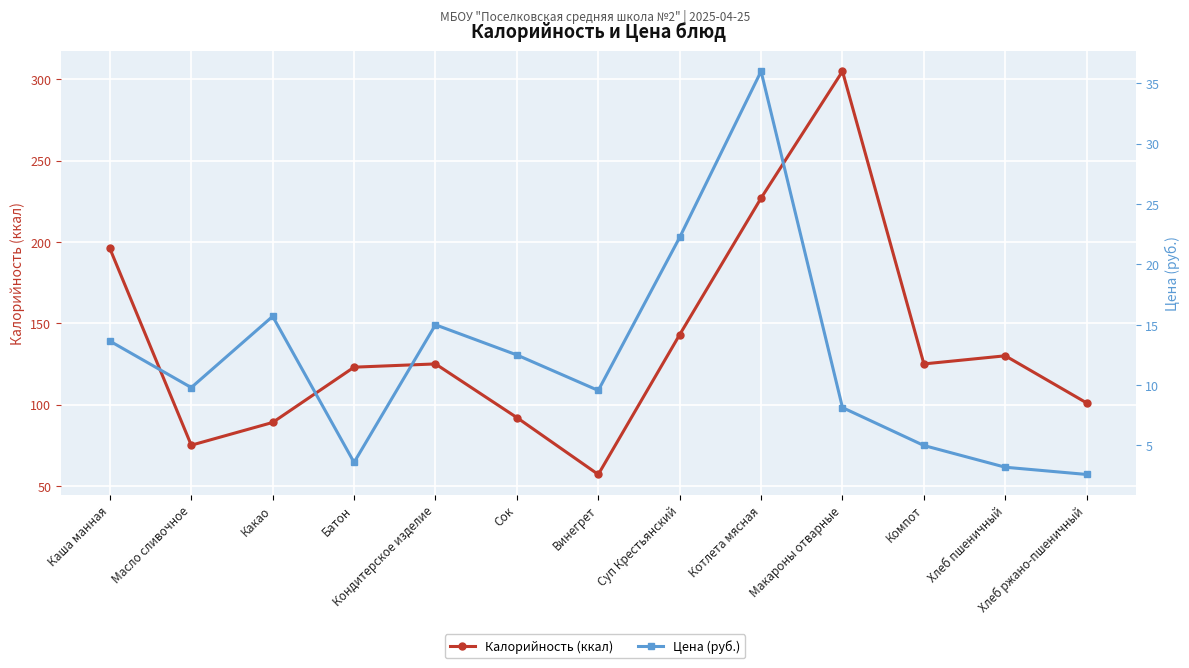

Between Сок and Винегрет, which is larger?

Сок